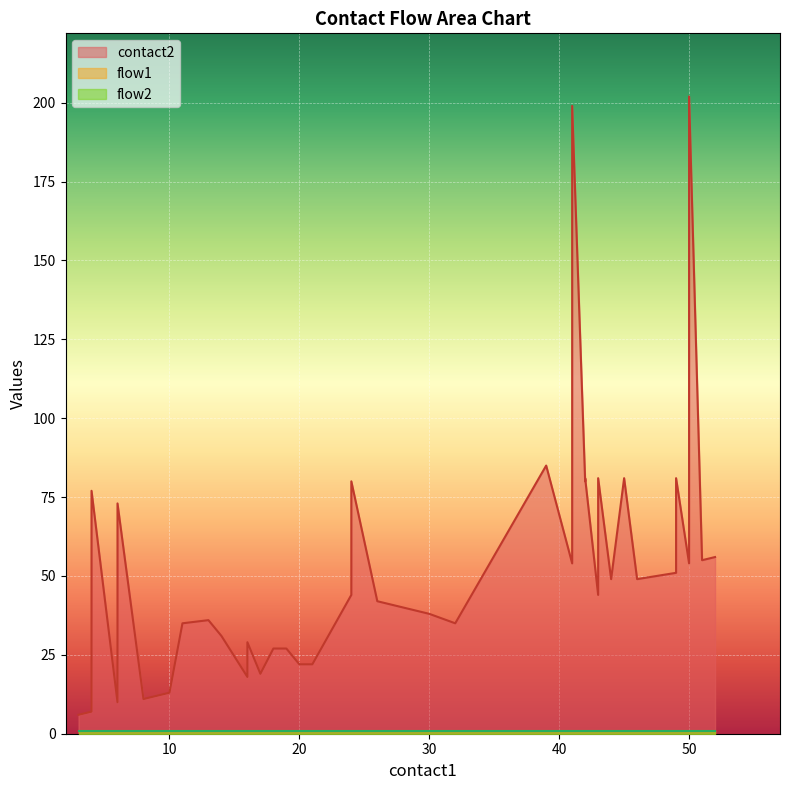

Reading left to right, transcribe all the data shown in this chart.

contact2: 3=6	4=7	4=77	6=10	6=73	8=11	10=13	11=35	13=36	14=31	16=18	16=29	17=19	18=27	19=27	20=22	21=22	24=44	24=80	26=42	28=40	30=38	32=35	39=85	41=54	41=83	41=199	42=80	42=81	43=44	43=81	44=49	45=81	46=49	49=51	49=81	50=54	50=202	51=55	52=56
flow1: 3=1	4=1	4=1	6=1	6=1	8=1	10=1	11=1	13=1	14=1	16=1	16=1	17=1	18=1	19=1	20=1	21=1	24=1	24=1	26=1	28=1	30=1	32=1	39=1	41=1	41=1	41=1	42=1	42=1	43=1	43=1	44=1	45=1	46=1	49=1	49=1	50=1	50=1	51=1	52=1
flow2: 3=1	4=1	4=1	6=1	6=1	8=1	10=1	11=1	13=1	14=1	16=1	16=1	17=1	18=1	19=1	20=1	21=1	24=1	24=1	26=1	28=1	30=1	32=1	39=1	41=1	41=1	41=1	42=1	42=1	43=1	43=1	44=1	45=1	46=1	49=1	49=1	50=1	50=1	51=1	52=1